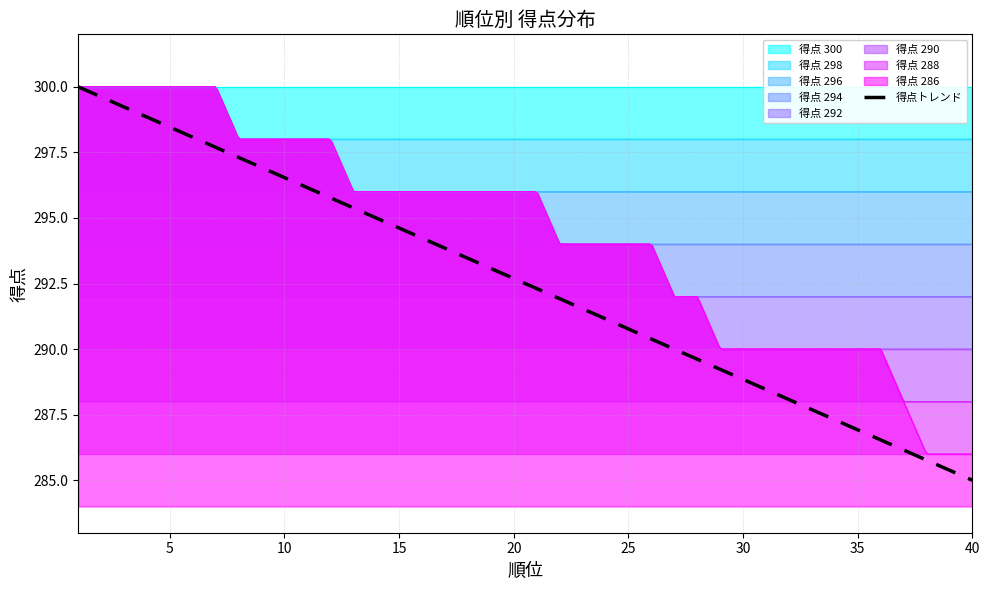

Count the number of categories in the chart.

40